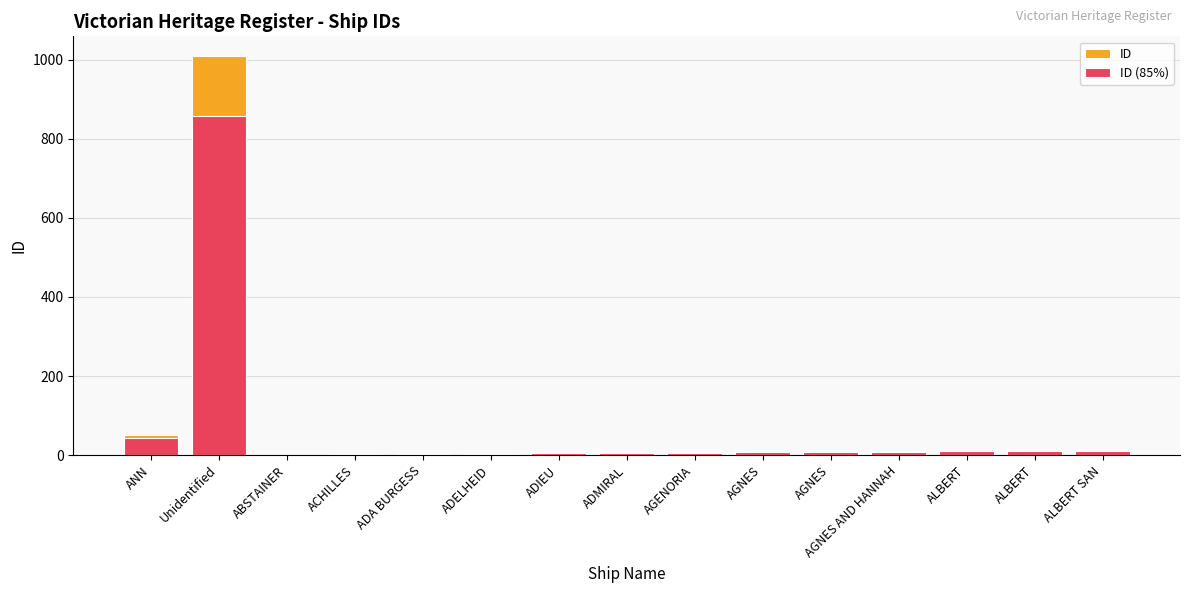

Where does the ID series first go above 8?

ANN